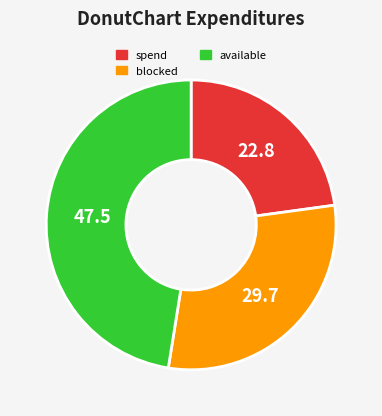

What is the largest slice in the pie chart?

available